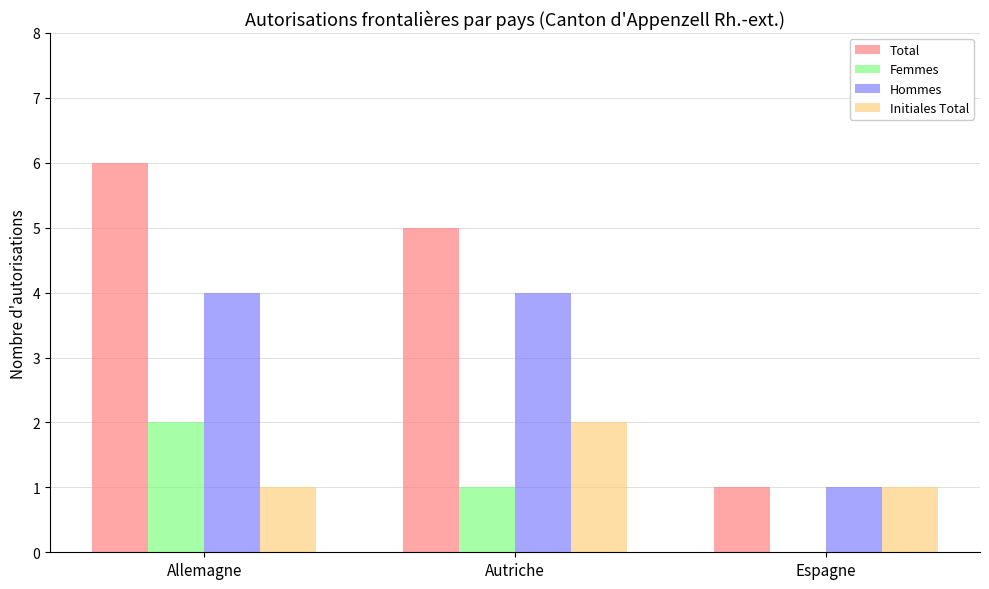

How many data points does each series have?

3